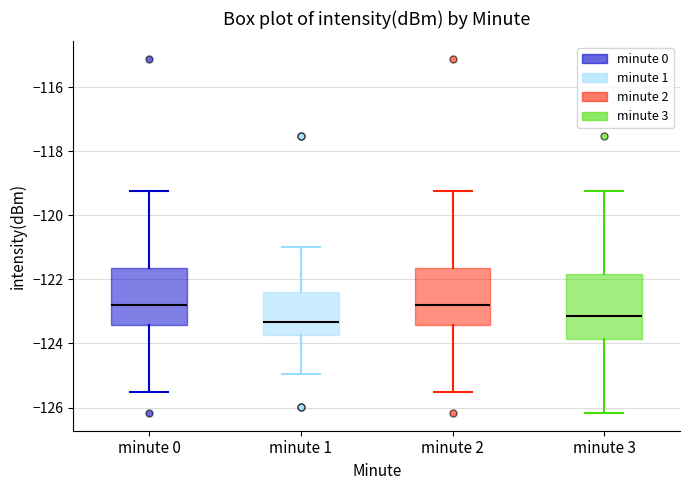

Reading left to right, read every box against the y-axis: the position of its median line, the range the box covers, and the ends of its whiskers. The values are not printed on the chart, so give them approximately, as read against the axis.

minute 0: median -122.8, box -123.4 to -121.6, whiskers -125.6 to -119.2
minute 1: median -123.4, box -123.8 to -122.4, whiskers -125.0 to -121.0
minute 2: median -122.8, box -123.4 to -121.6, whiskers -125.6 to -119.2
minute 3: median -123.2, box -123.8 to -121.8, whiskers -126.2 to -119.2